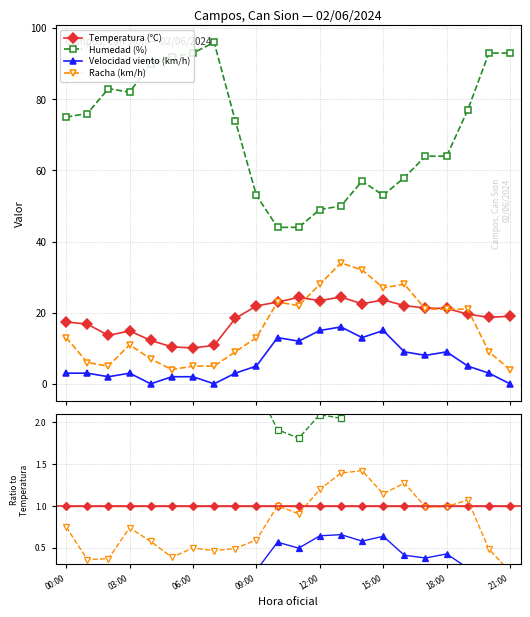

How many interior local valleys does the Humedad (%) series have?

4